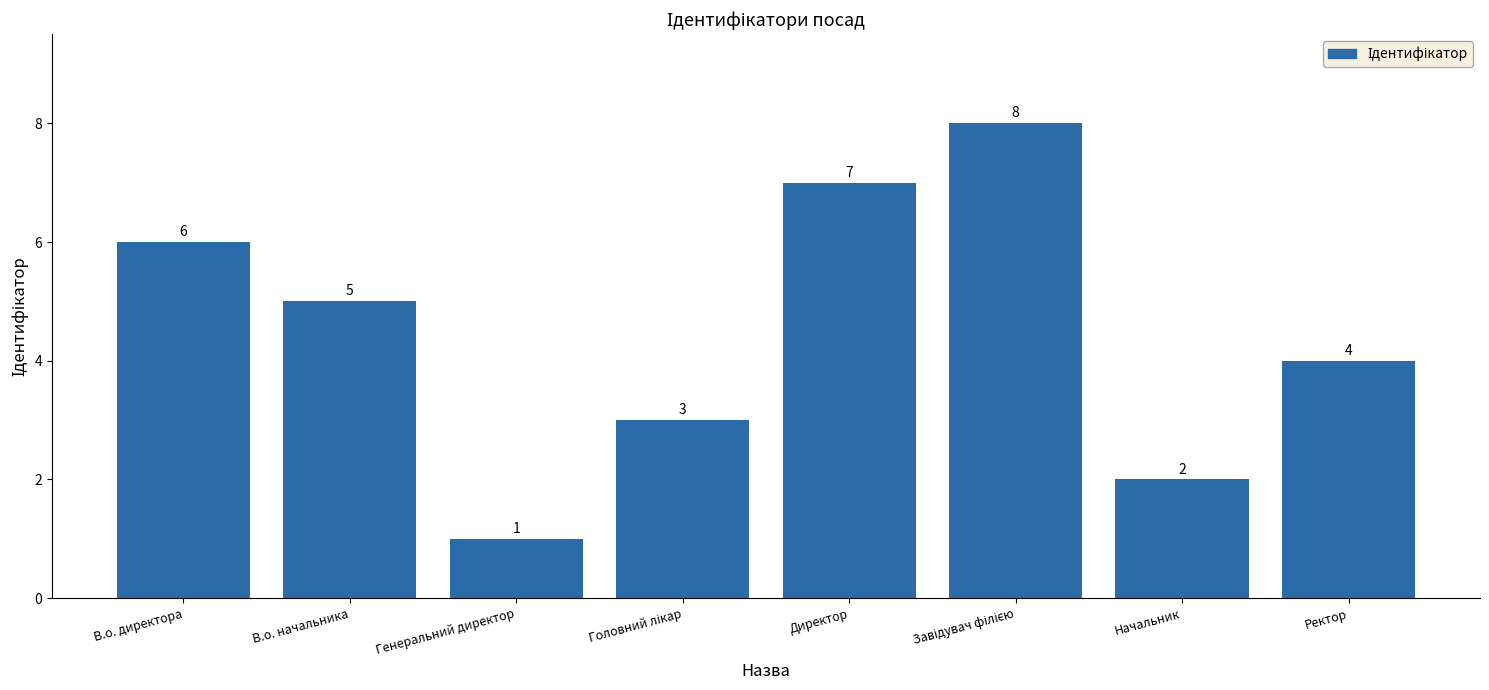

The value at Директор is 7. True or false?

True